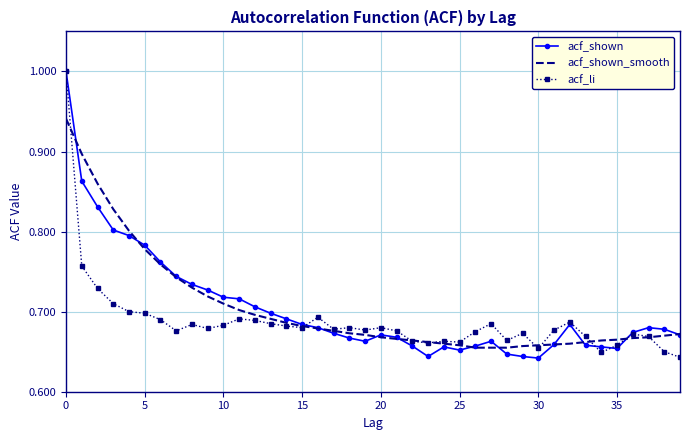

What is the greatest value displayed?

1.0